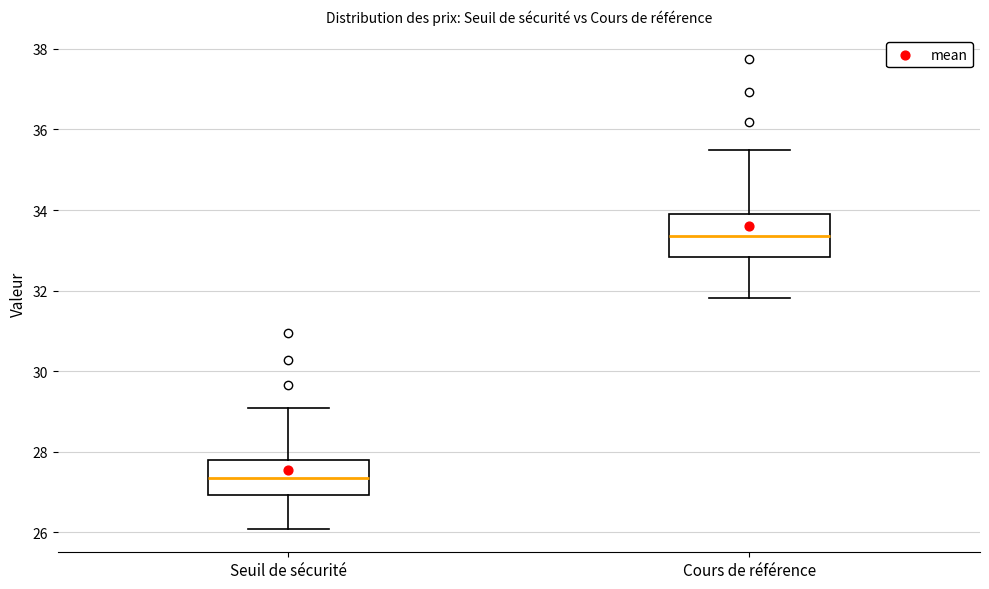

Where is the upper edge of the box for Seuil de sécurité on the y-axis? The values are not printed on the chart, so give them approximately, as read against the axis.

27.8